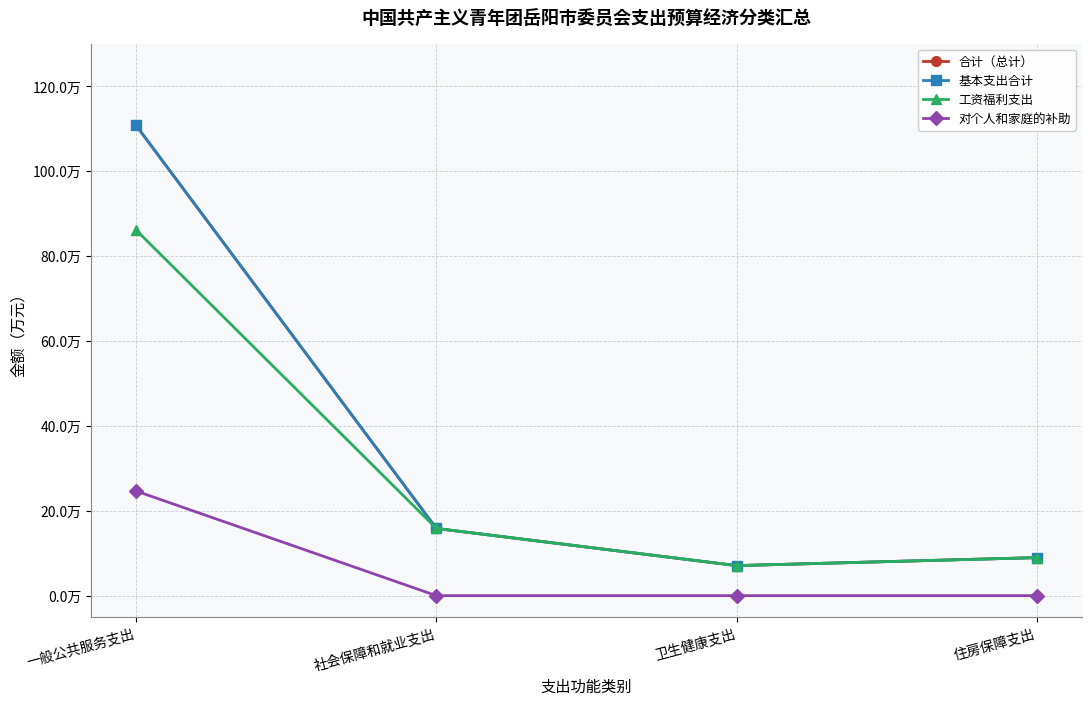

Reading left to right, what are all the values shown in this chart?

合计（总计）: 110.7	15.8	7.1	9.0
基本支出合计: 110.7	15.8	7.1	9.0
工资福利支出: 86.1	15.8	7.1	9.0
对个人和家庭的补助: 24.6	0.0	0.0	0.0